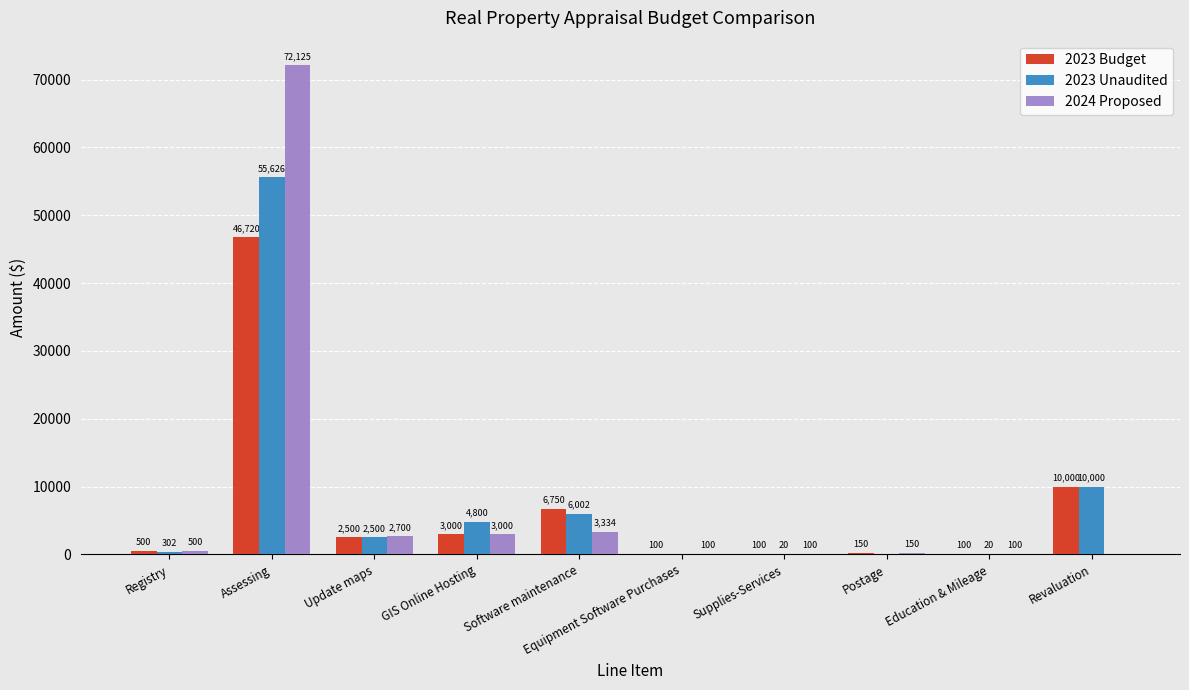

The 2023 Budget series shows 10000.0 at Revaluation. True or false?

True